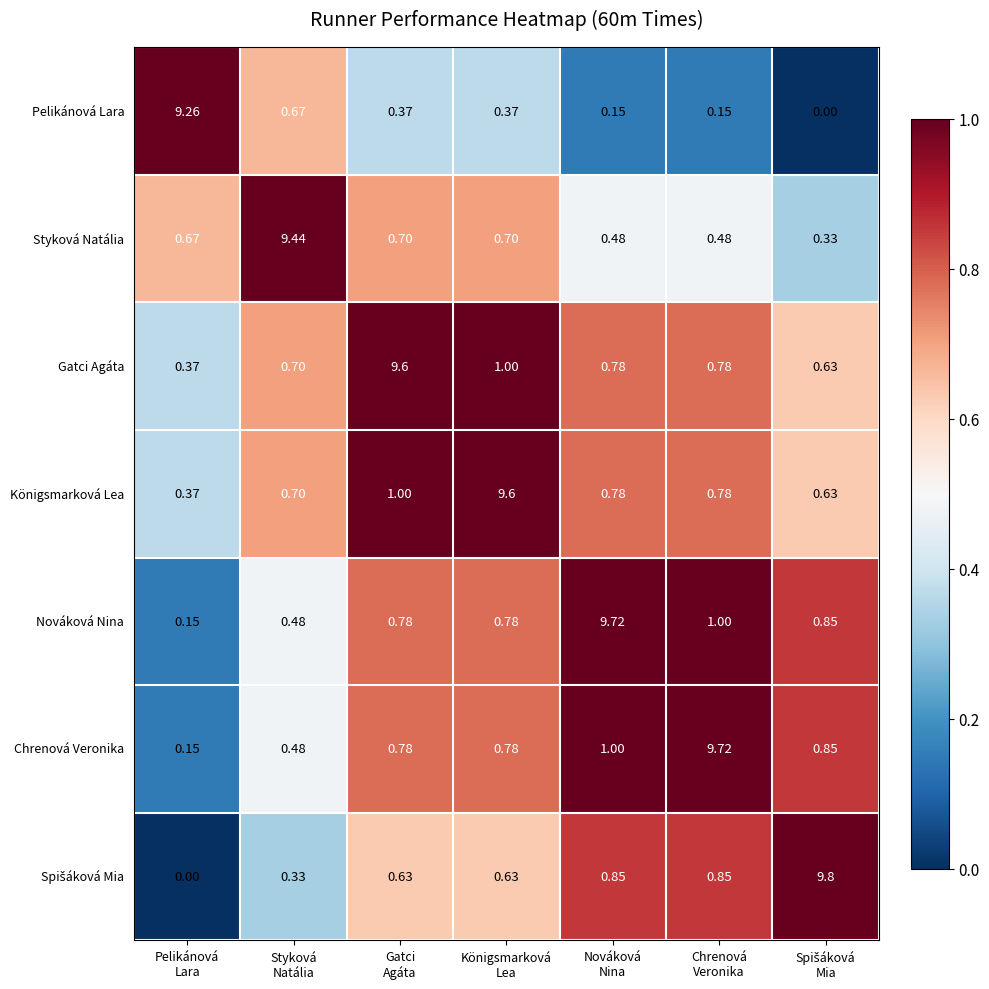

Count the number of data series in this chart.

7